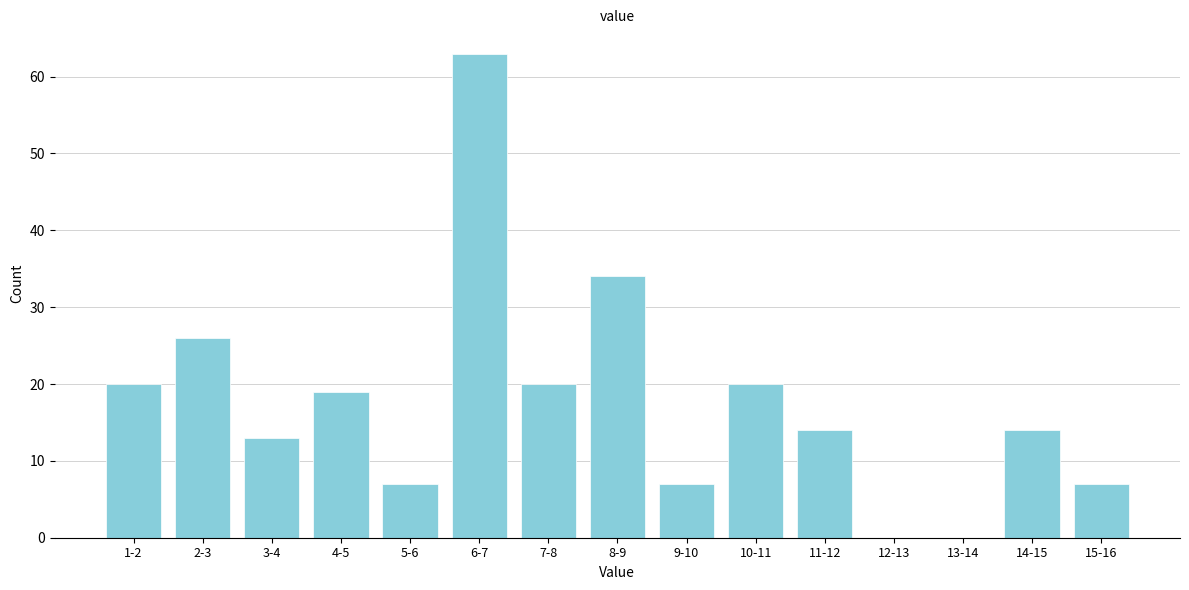

Reading right to left, extract all data points from this chart.

15-16=7	14-15=14	13-14=0	12-13=0	11-12=14	10-11=20	9-10=7	8-9=34	7-8=20	6-7=63	5-6=7	4-5=19	3-4=13	2-3=26	1-2=20